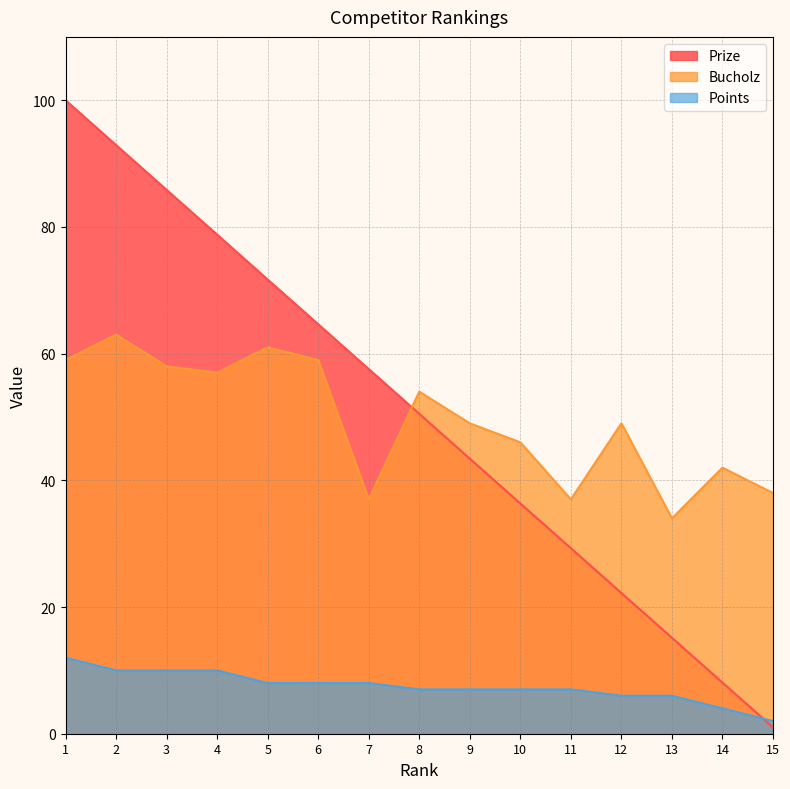

Reading right to left, list all the values displayed in this chart.

Prize: 1.0	8.1	15.1	22.2	29.3	36.4	43.4	50.5	57.6	64.6	71.7	78.8	85.8	92.9	100.0
Bucholz: 38.0	42.0	34.0	49.0	37.0	46.0	49.0	54.0	37.0	59.0	61.0	57.0	58.0	63.0	59.0
Points: 2.0	4.0	6.0	6.0	7.0	7.0	7.0	7.0	8.0	8.0	8.0	10.0	10.0	10.0	12.0